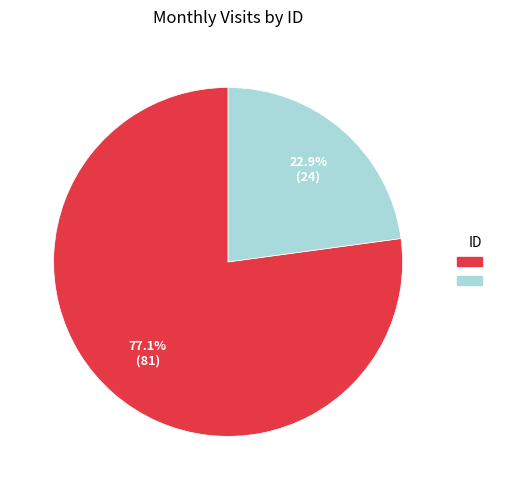

Does any single category account for the majority?

Yes